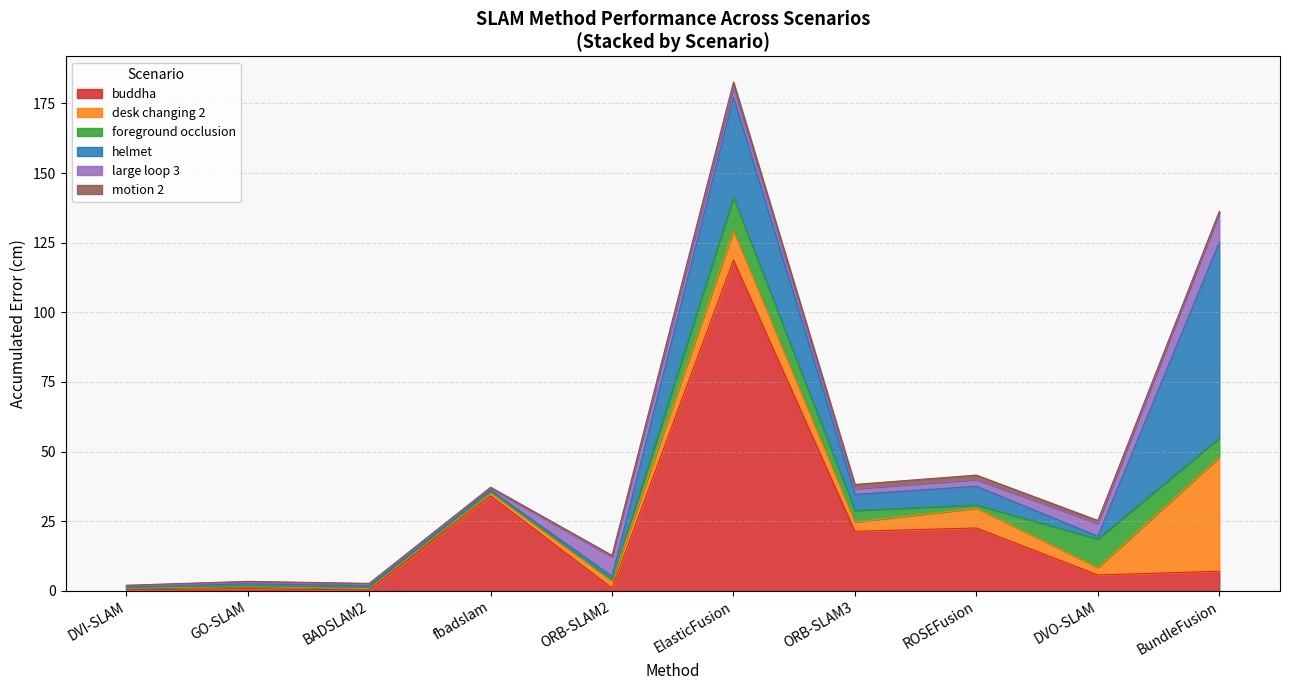

How many intersections are there between foreground occlusion and desk changing 2?

4